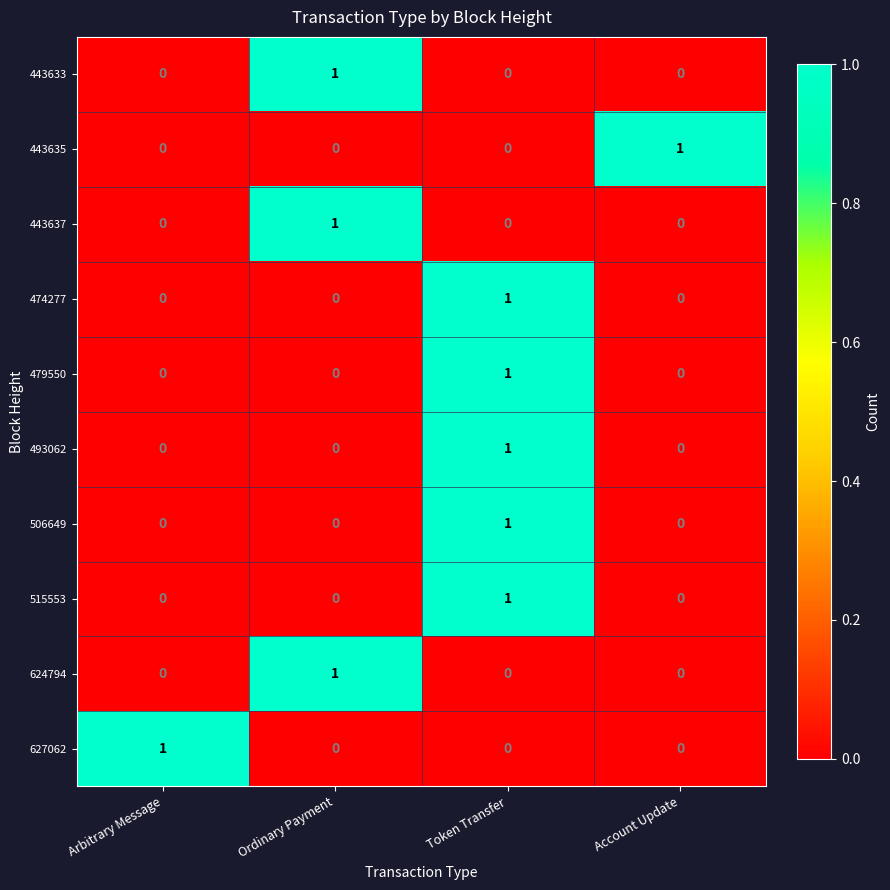

How many data points does each series have?

4